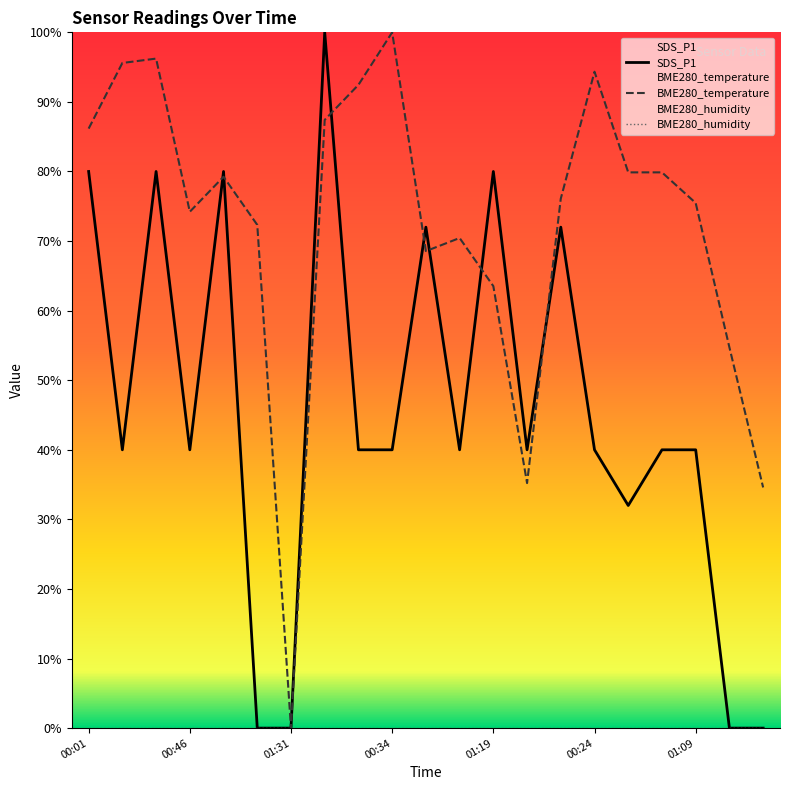

Which series has the widest spread of values?

SDS_P1